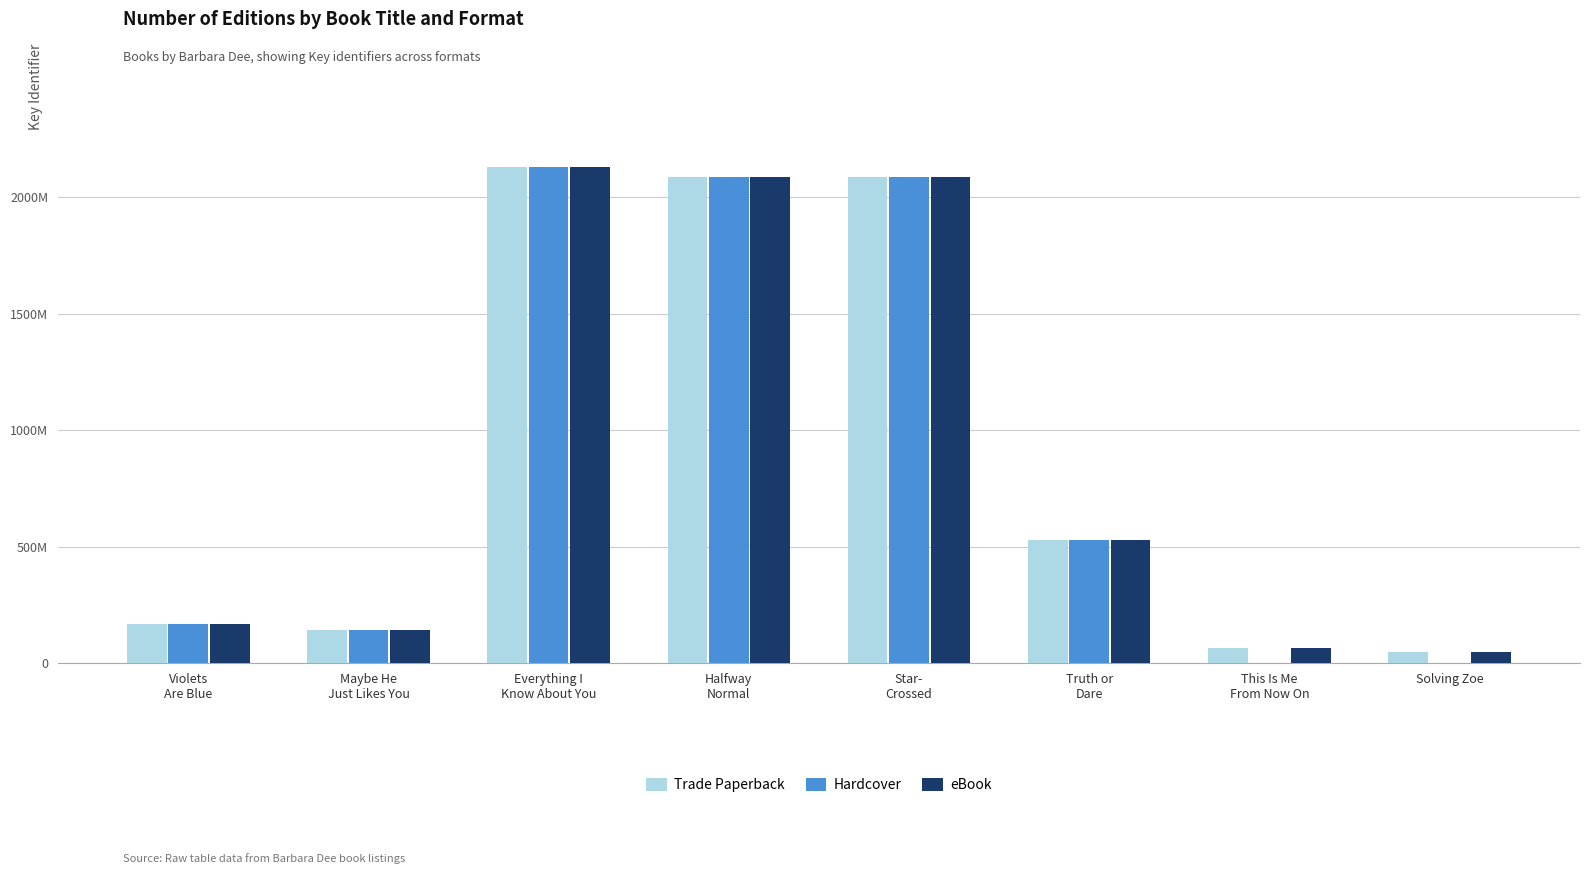

Read the Trade Paperback value at Halfway
Normal, to the nearest 100.

2085915000